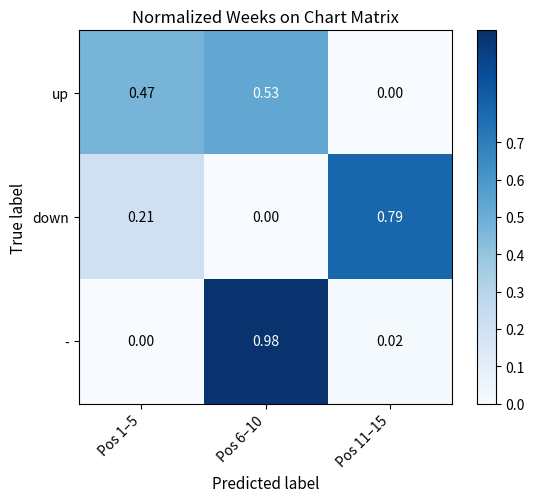

How many data points does each series have?

3